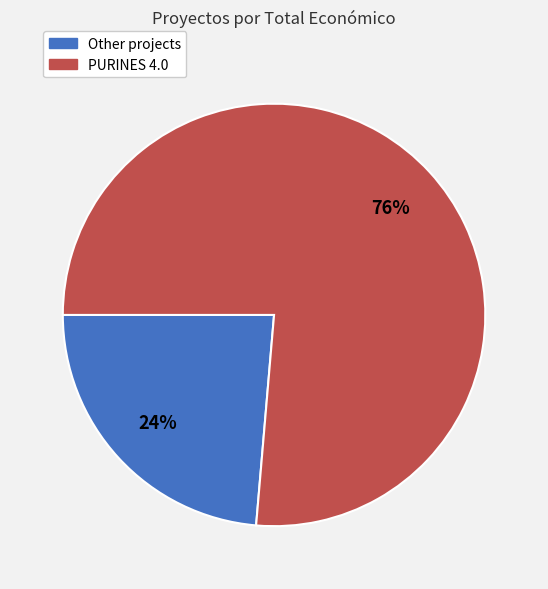

To the nearest percent, what is the average slice percentage?

50%